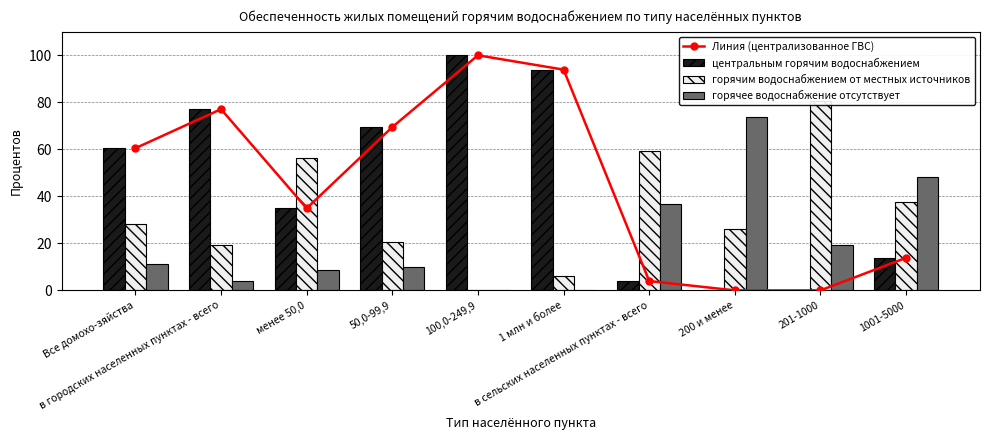

Reading right to left, list all the values displayed in this chart.

Линия (централизованное ГВС): 1001-5000=13.9	201-1000=0.0	200 и менее=0.0	в сельских населенных пунктах - всего=4.0	1 млн и более=93.9	100,0-249,9=100.0	50,0-99,9=69.5	менее 50,0=34.9	в городских населенных пунктах - всего=77.1	Все домохо-зяйства=60.5
центральным горячим водоснабжением: 1001-5000=13.9	201-1000=0.0	200 и менее=0.0	в сельских населенных пунктах - всего=4.0	1 млн и более=93.9	100,0-249,9=100.0	50,0-99,9=69.5	менее 50,0=34.9	в городских населенных пунктах - всего=77.1	Все домохо-зяйства=60.5
горячим водоснабжением от местных источников: 1001-5000=37.8	201-1000=80.6	200 и менее=26.3	в сельских населенных пунктах - всего=59.4	1 млн и более=6.1	100,0-249,9=0.0	50,0-99,9=20.8	менее 50,0=56.5	в городских населенных пунктах - всего=19.1	Все домохо-зяйства=28.3
горячее водоснабжение отсутствует: 1001-5000=48.3	201-1000=19.4	200 и менее=73.7	в сельских населенных пунктах - всего=36.6	1 млн и более=0.0	100,0-249,9=0.0	50,0-99,9=9.8	менее 50,0=8.6	в городских населенных пунктах - всего=3.8	Все домохо-зяйства=11.3